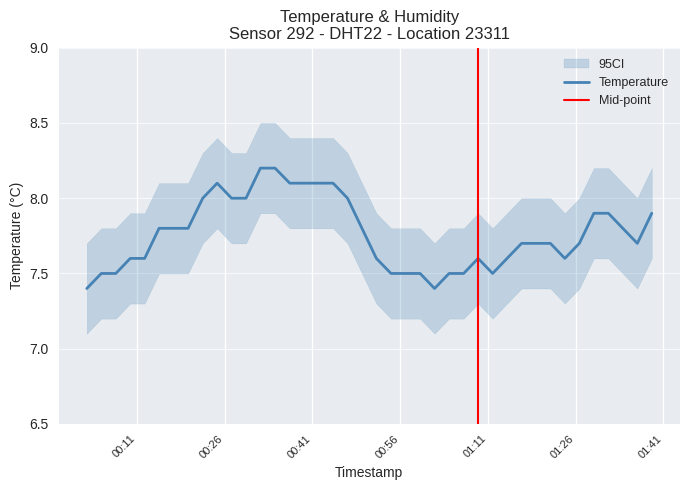

Approximately how many times larger is the value at 2023-12-22T00:56:57 compared to 2023-12-22T01:29:08?

0.9